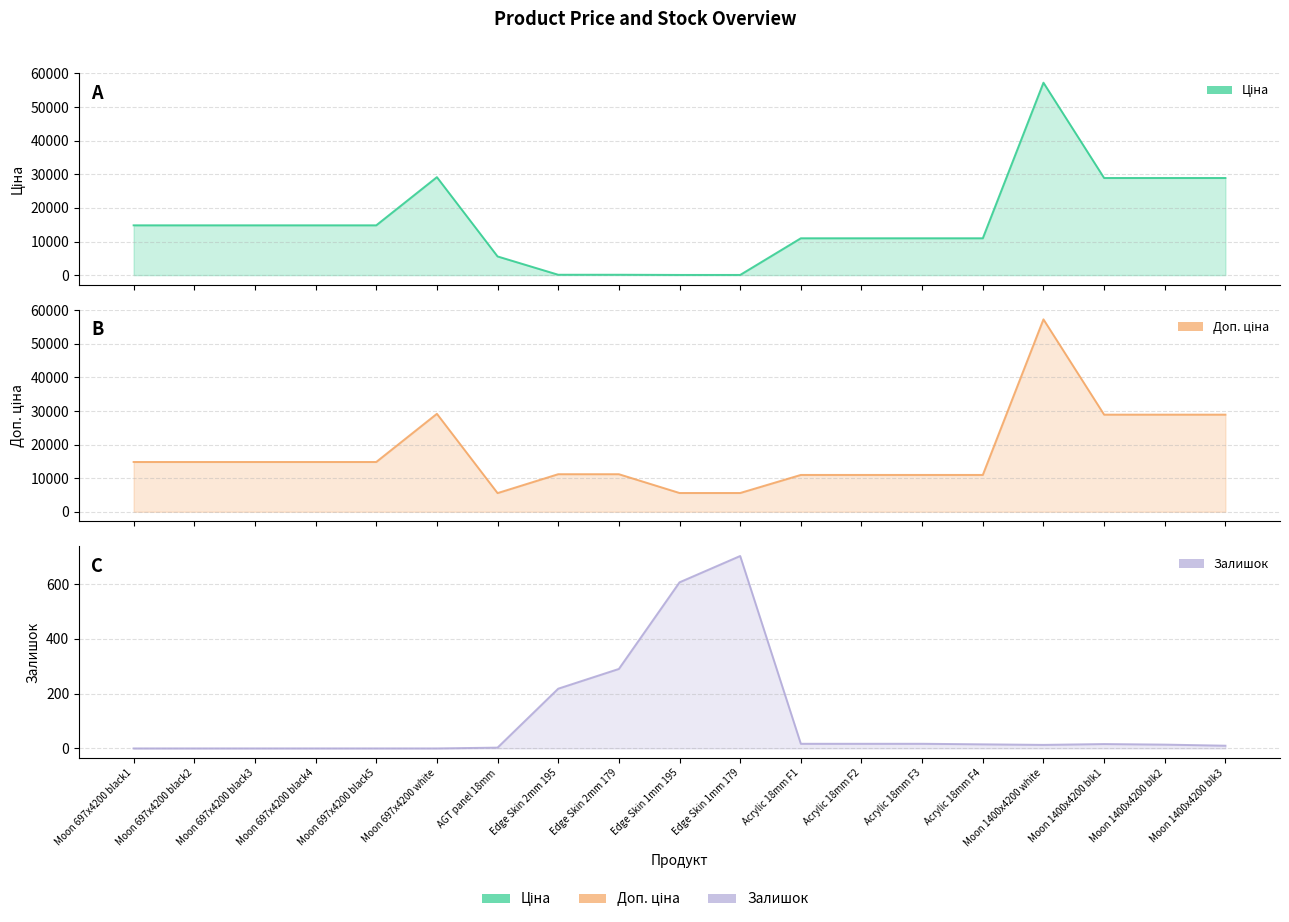

True or false: Ціна and Доп. ціна intersect in this chart.

False